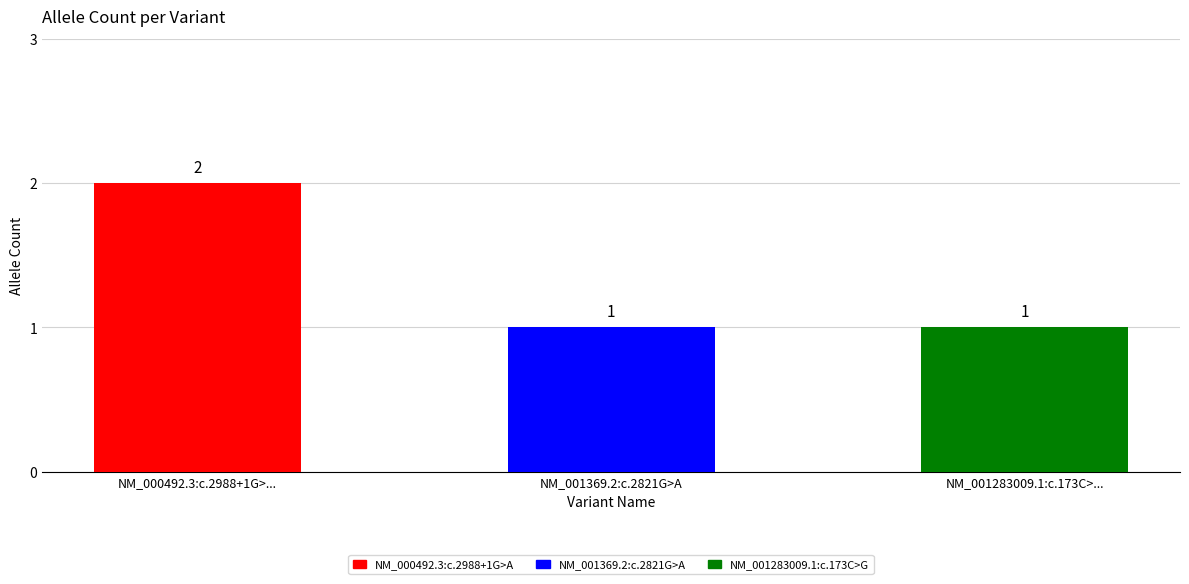

What position from the left is NM_001369.2:c.2821G>A?

2